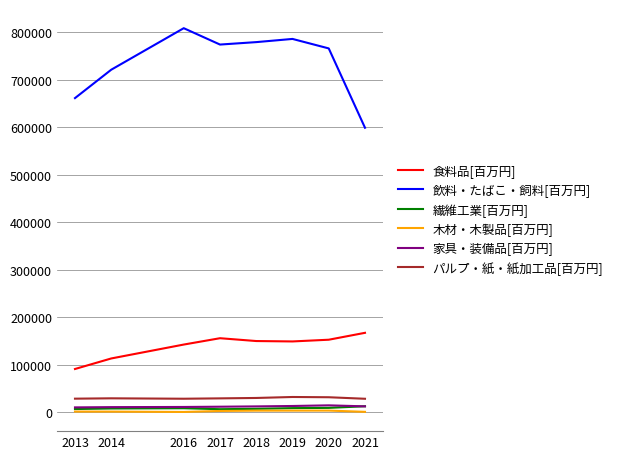

Is it true that 繊維工業[百万円] equals 8310 at 2019?

True